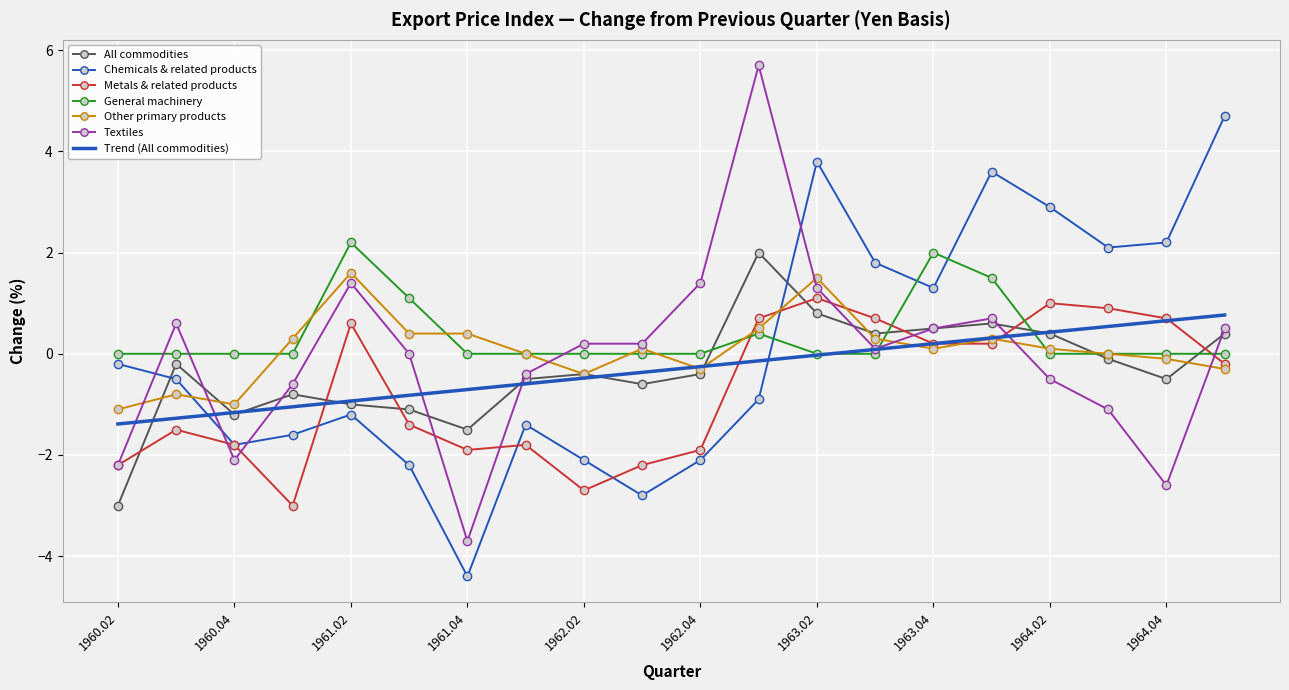

What is the lowest value of the Chemicals & related products series?

-4.4